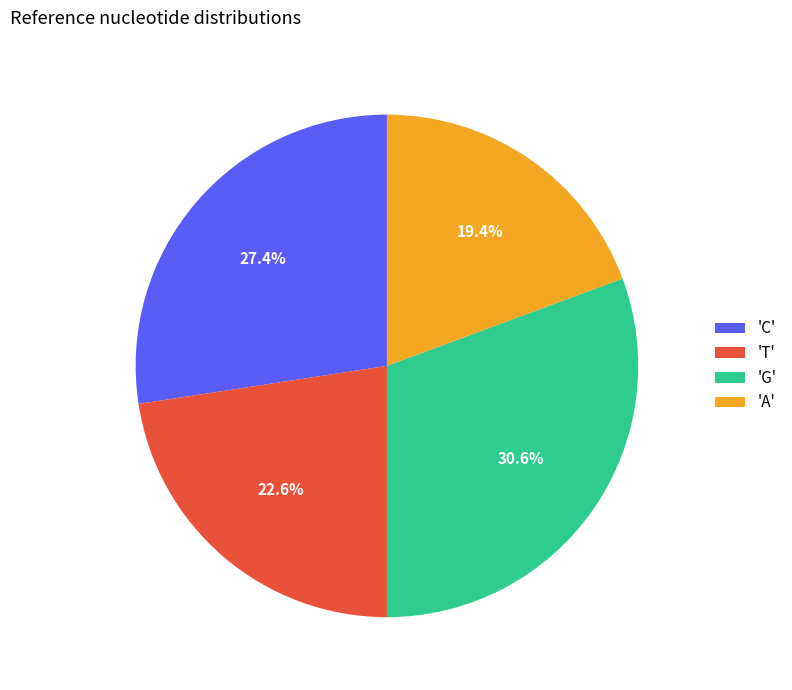

Rank the categories by value from highest to lowest.

'G', 'C', 'T', 'A'